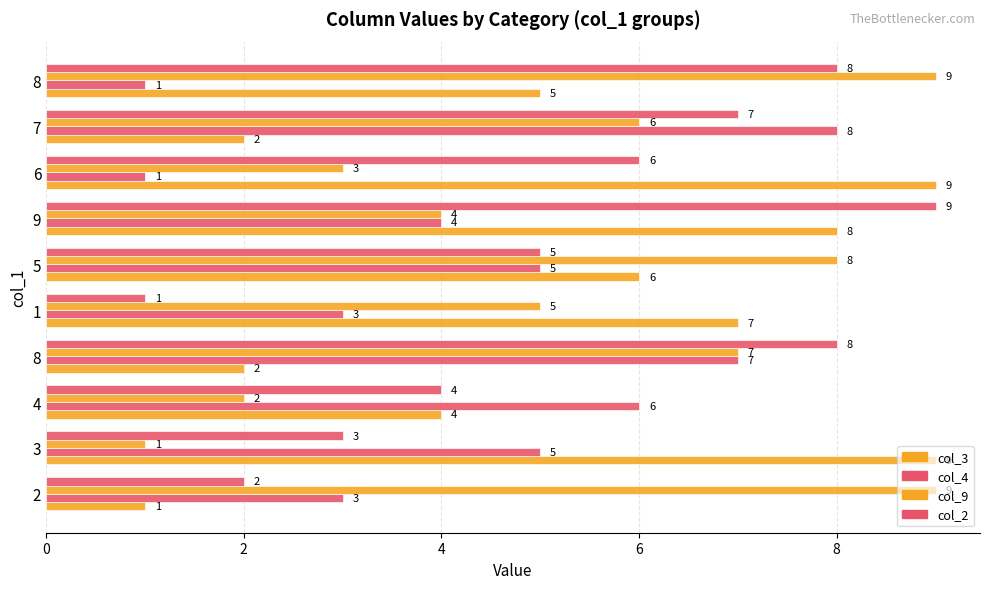

How many distinct data groups are displayed?

4